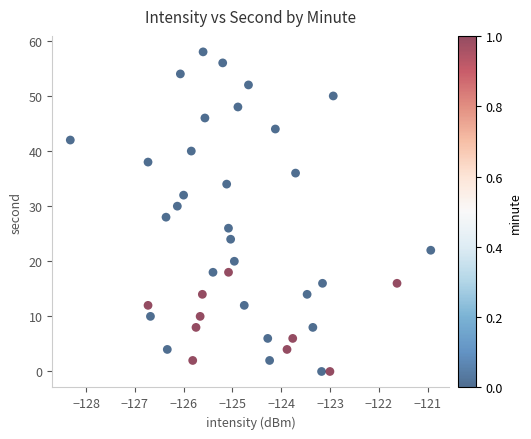

How many data points are displayed?

40